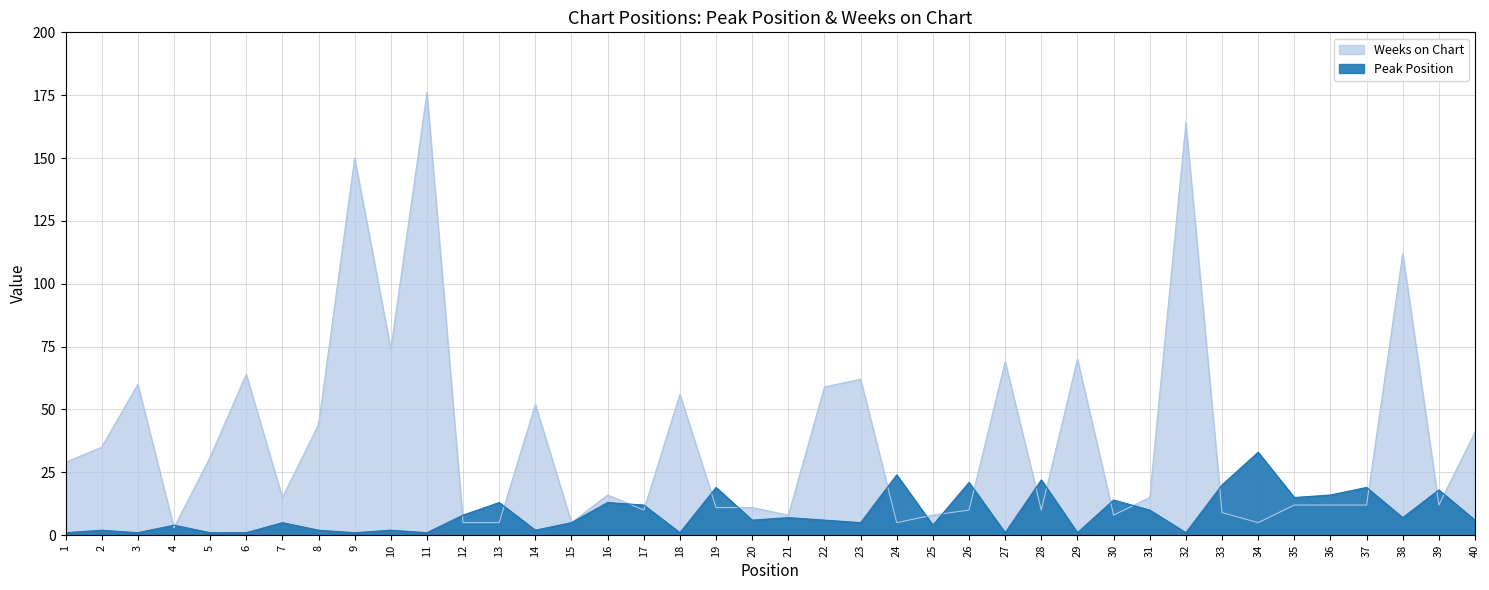

Is it true that Peak Position equals 7 at 21?

True